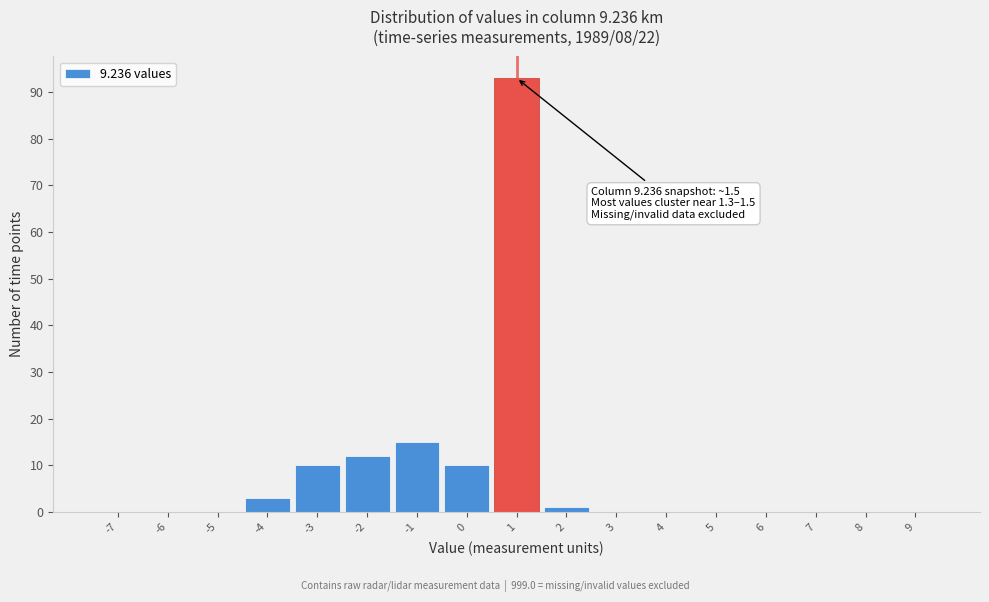

Reading left to right, extract all data points from this chart.

-7=0	-6=0	-5=0	-4=3	-3=10	-2=12	-1=15	0=10	1=93	2=1	3=0	4=0	5=0	6=0	7=0	8=0	9=0